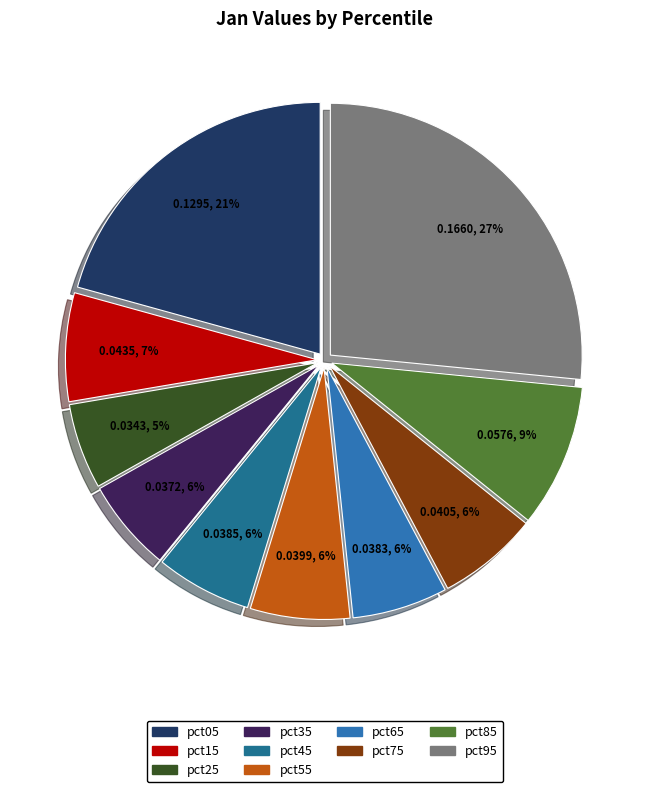

How many slices are in this pie chart?

10